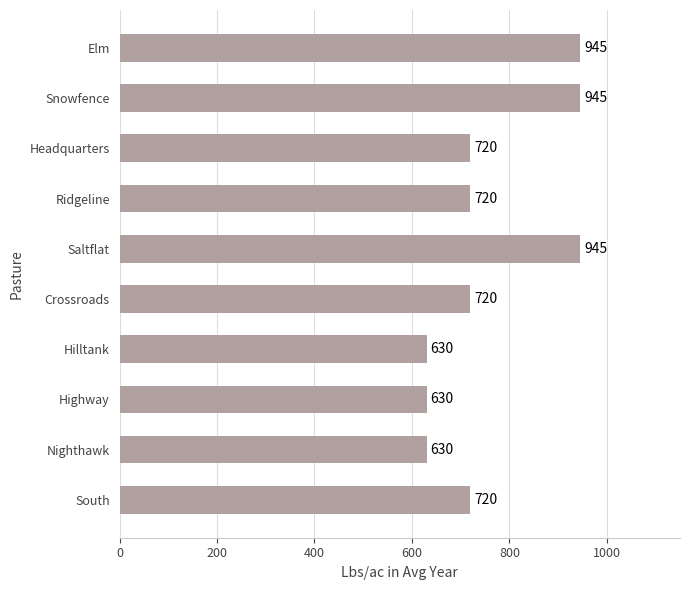

Are the bars horizontal?

Yes